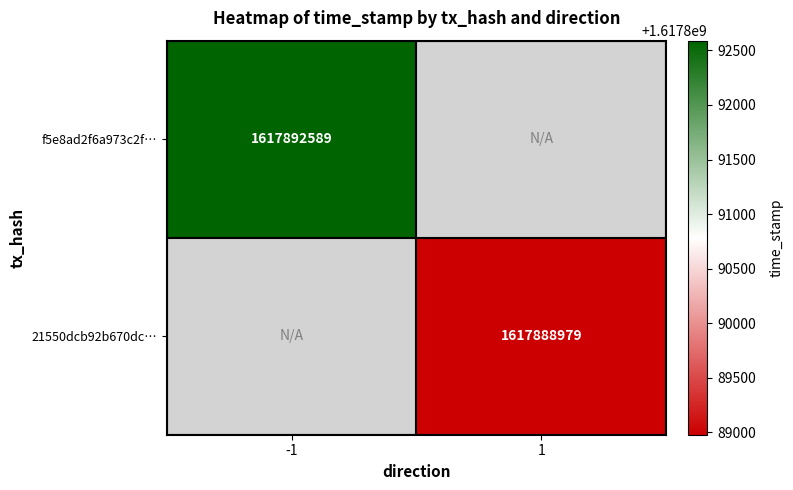

The value of f5e8ad2f6a973c2f… at -1 is 1617892589. True or false?

True